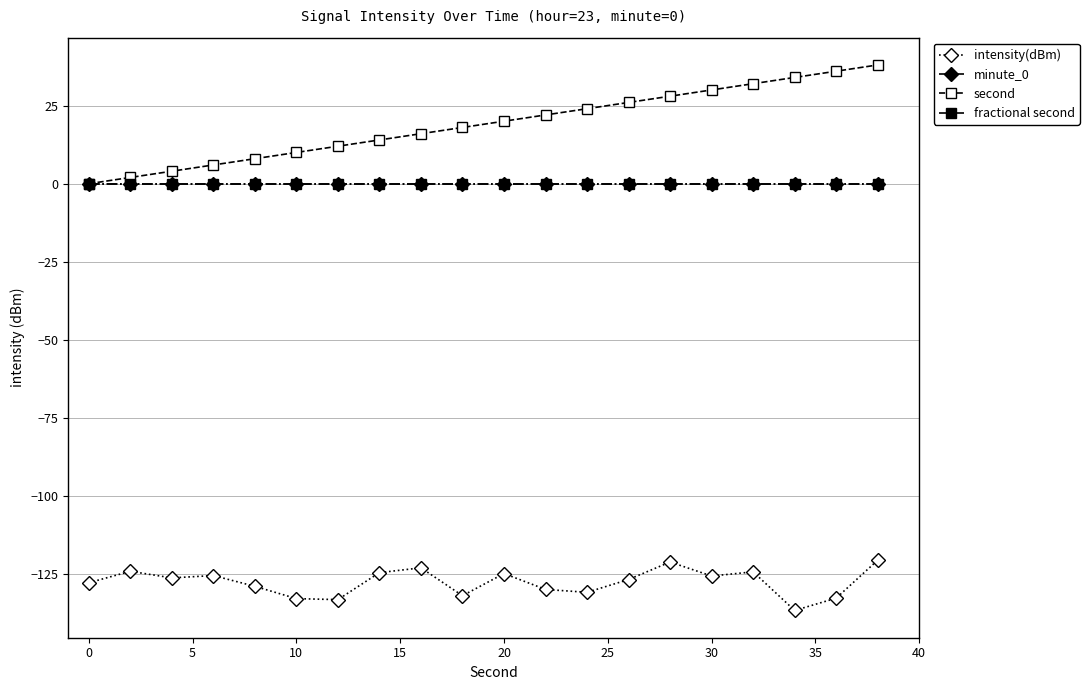

Is this an area chart (filled region under the line)?

No